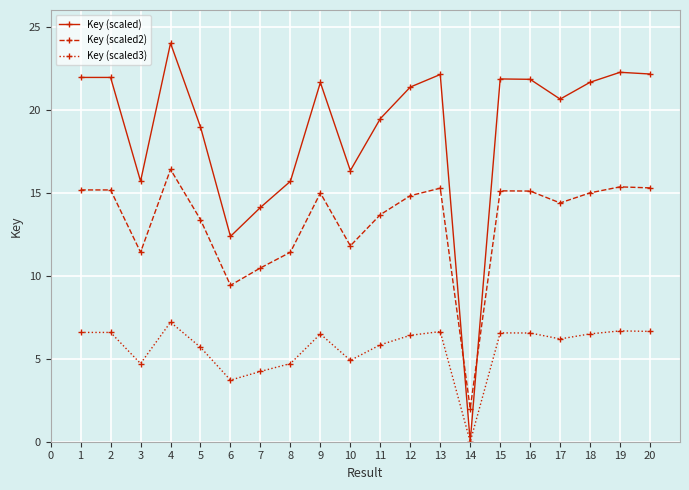

What is the minimum value for Key (scaled2)?

2.0